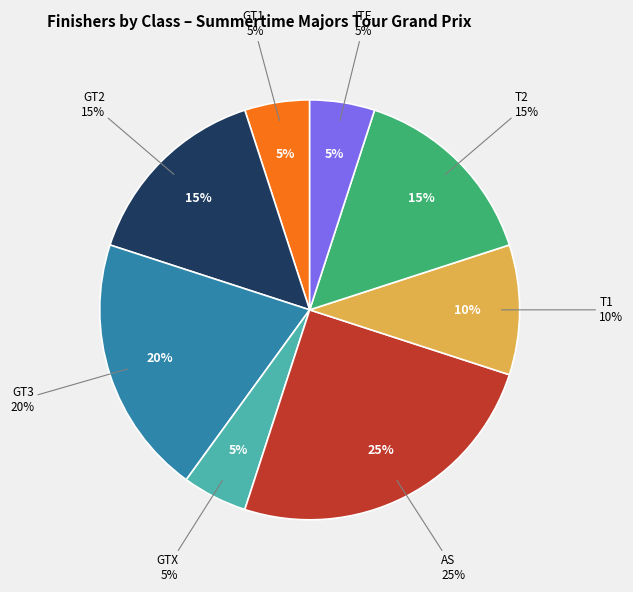

Which slice is the smallest?

GT1